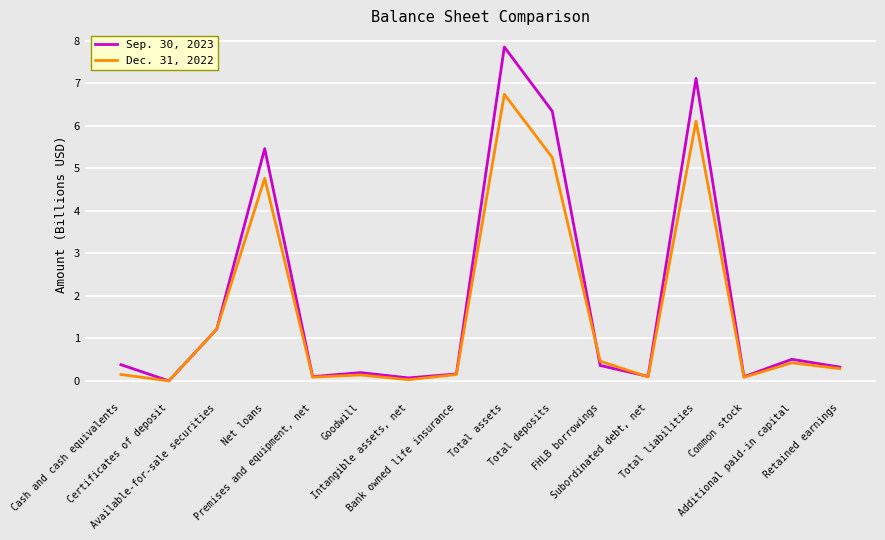

What is the difference between the second highest and minimum values in the Dec. 31, 2022 series?

6.1